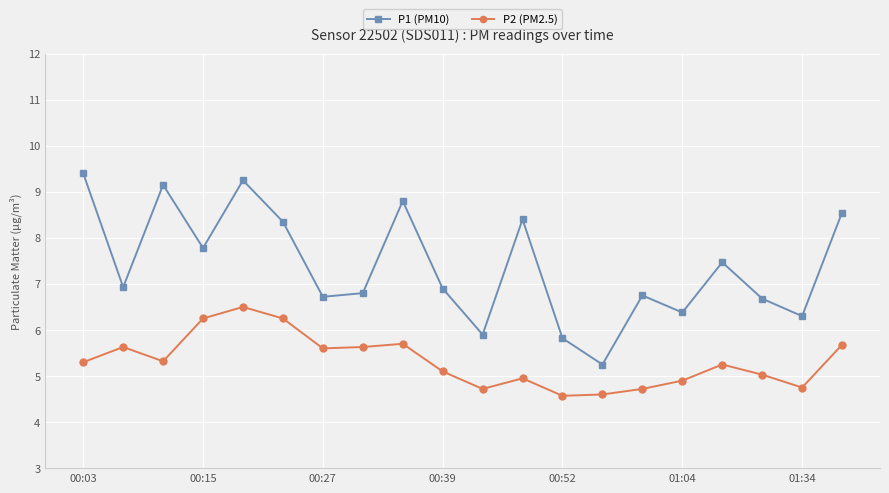

How many interior local valleys does the P2 (PM2.5) series have?

5